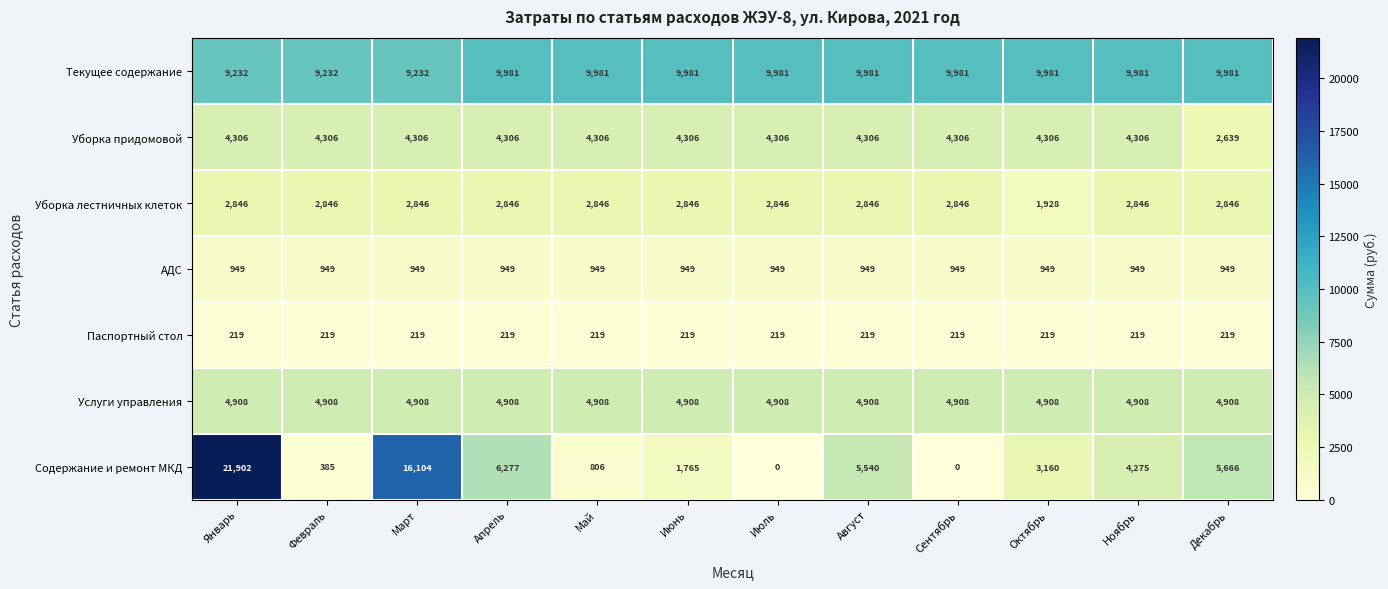

What is the greatest value displayed?

21902